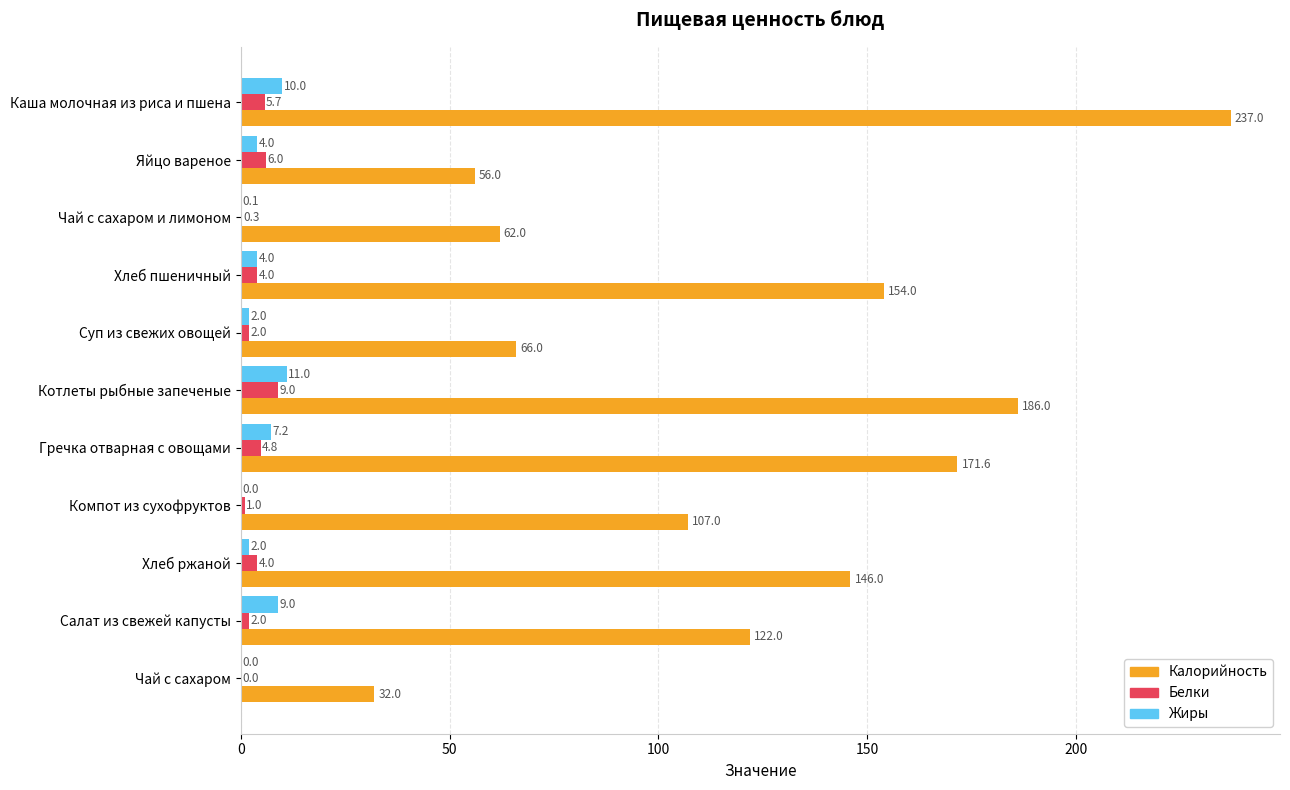

What is the sum of all Калорийность values?

1339.6